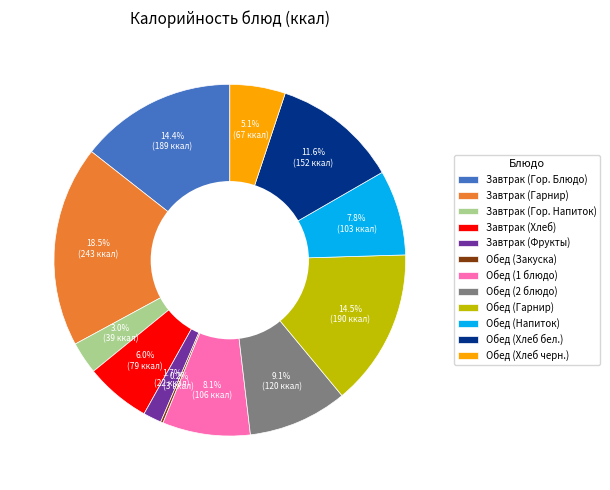

What is the total percentage of Завтрак (Гор. Напиток) and Завтрак (Хлеб)?

9.0%